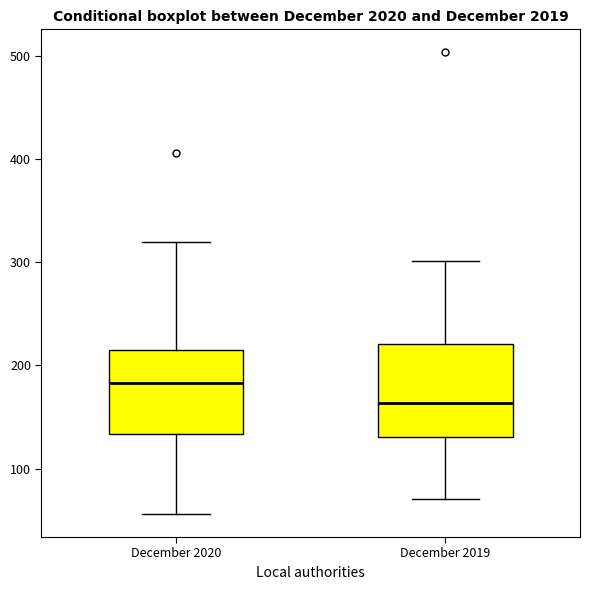

Reading left to right, transcribe this box plot: for each box, give where its median line is, the range the box spans, and where its two whiskers end, as read against the y-axis. The values are not printed on the chart, so give them approximately, as read against the axis.

December 2020: median 180, box 130 to 220, whiskers 60 to 320
December 2019: median 160, box 130 to 220, whiskers 70 to 300